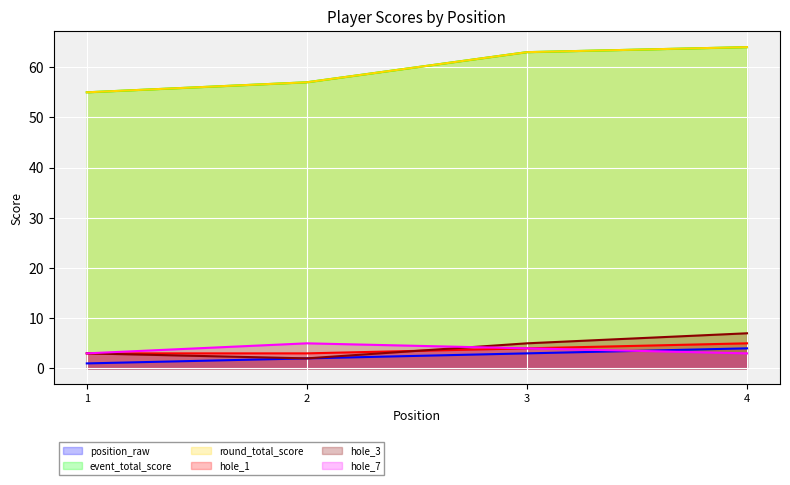

At which label does round_total_score reach its minimum?

1